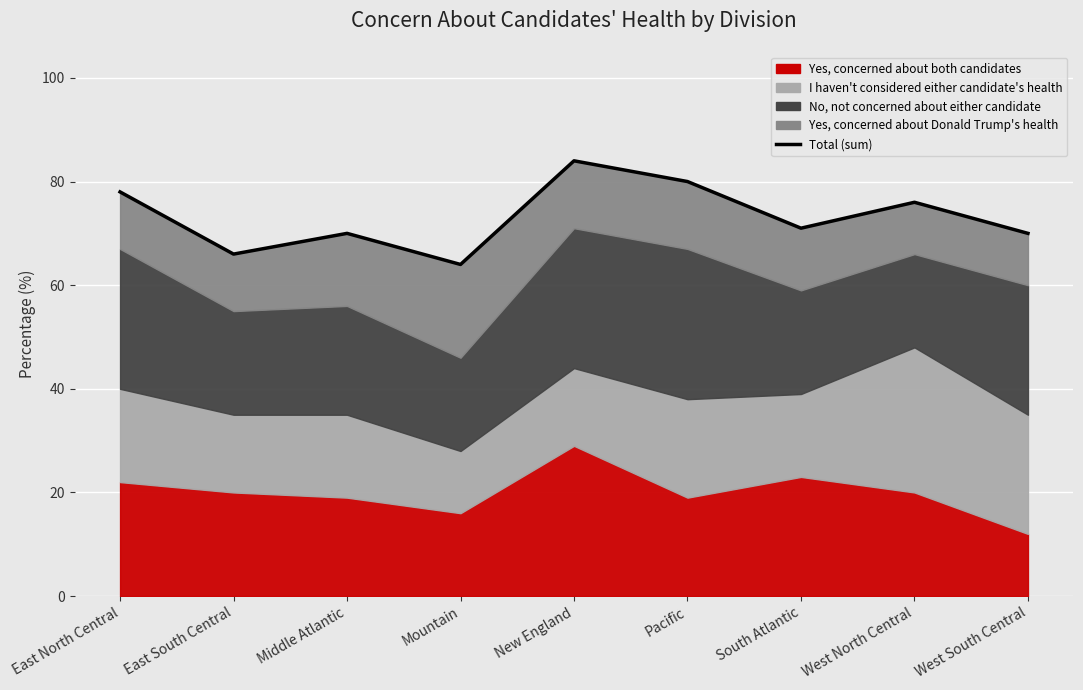

What position from the right is West South Central?

1